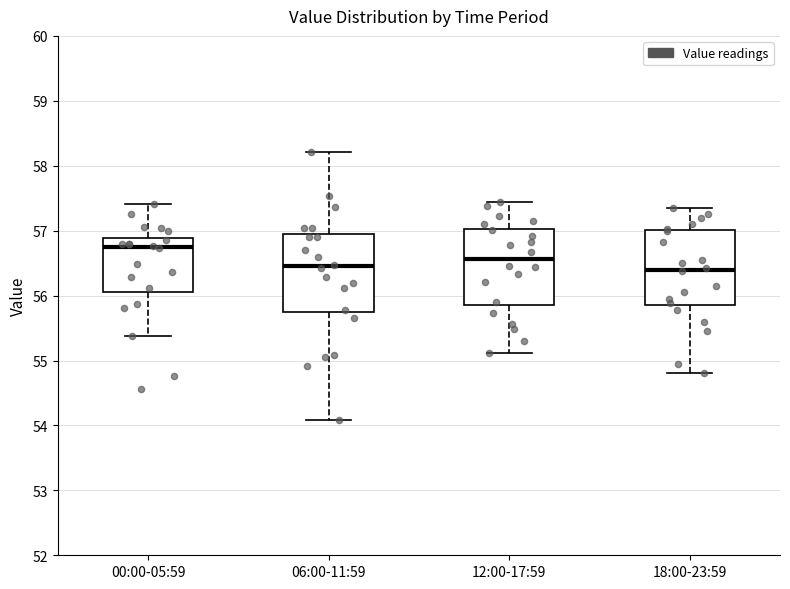

Reading left to right, read every box against the y-axis: the position of its median line, the range the box covers, and the ends of its whiskers. The values are not printed on the chart, so give them approximately, as read against the axis.

00:00-05:59: median 56.7, box 56.1 to 56.9, whiskers 55.4 to 57.4
06:00-11:59: median 56.5, box 55.7 to 56.9, whiskers 54.1 to 58.2
12:00-17:59: median 56.6, box 55.9 to 57.0, whiskers 55.1 to 57.4
18:00-23:59: median 56.4, box 55.9 to 57.0, whiskers 54.8 to 57.4